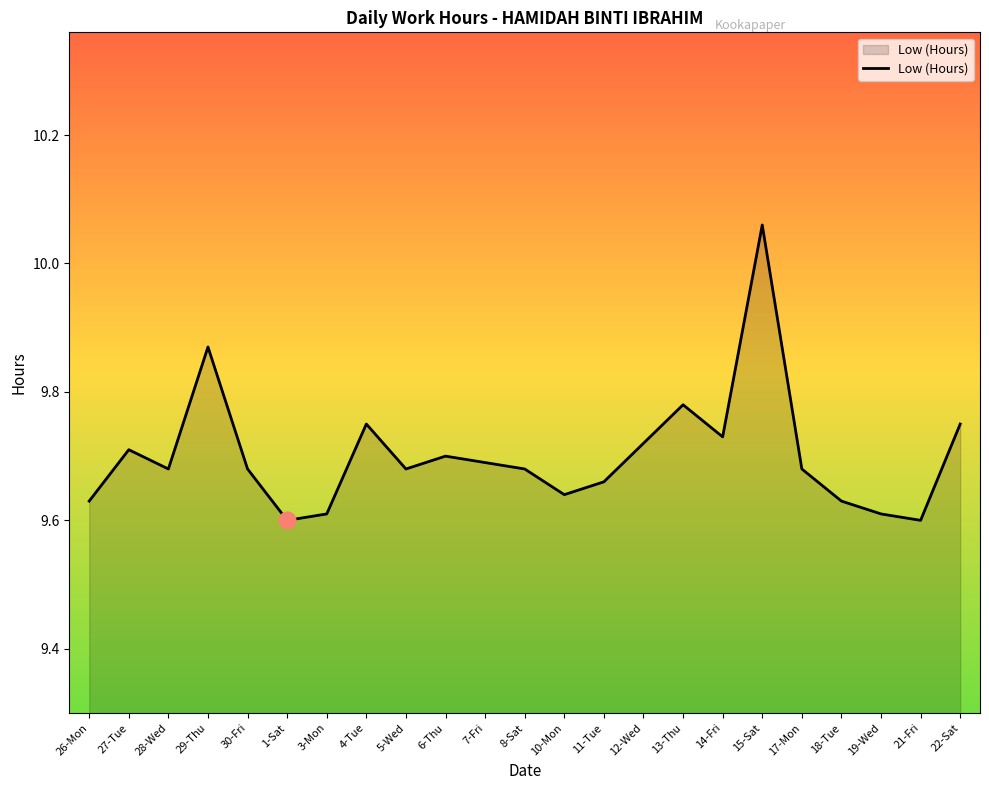

How many lines are shown in the chart?

1